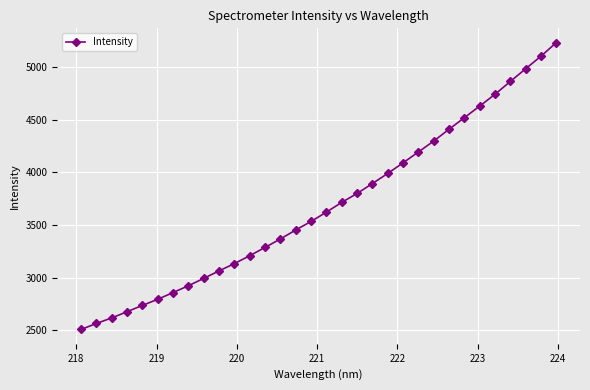

What is the value of the 15th point from the left?

3453.3